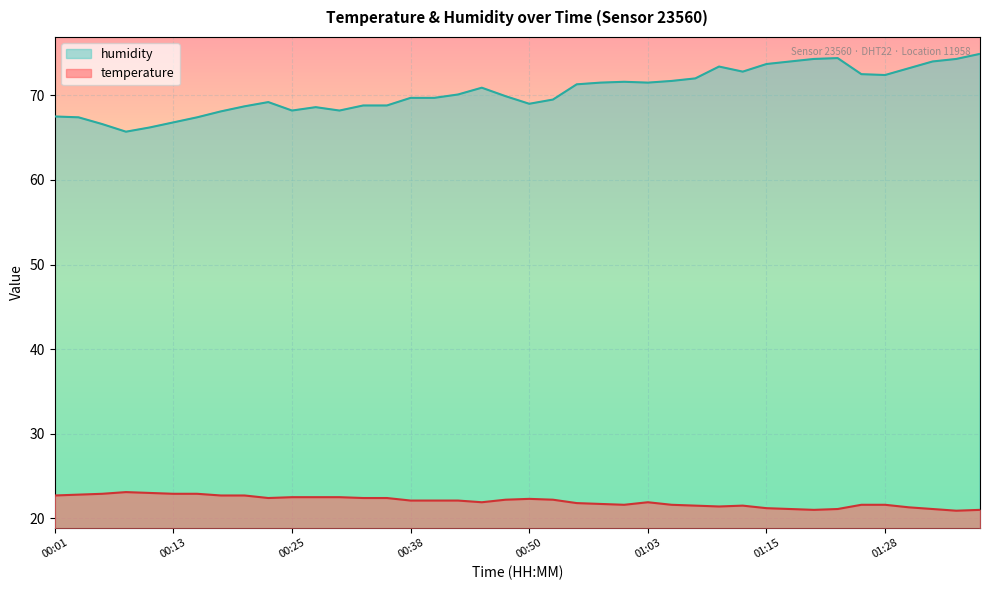

What is the label of the 34th point from the right?

00:16